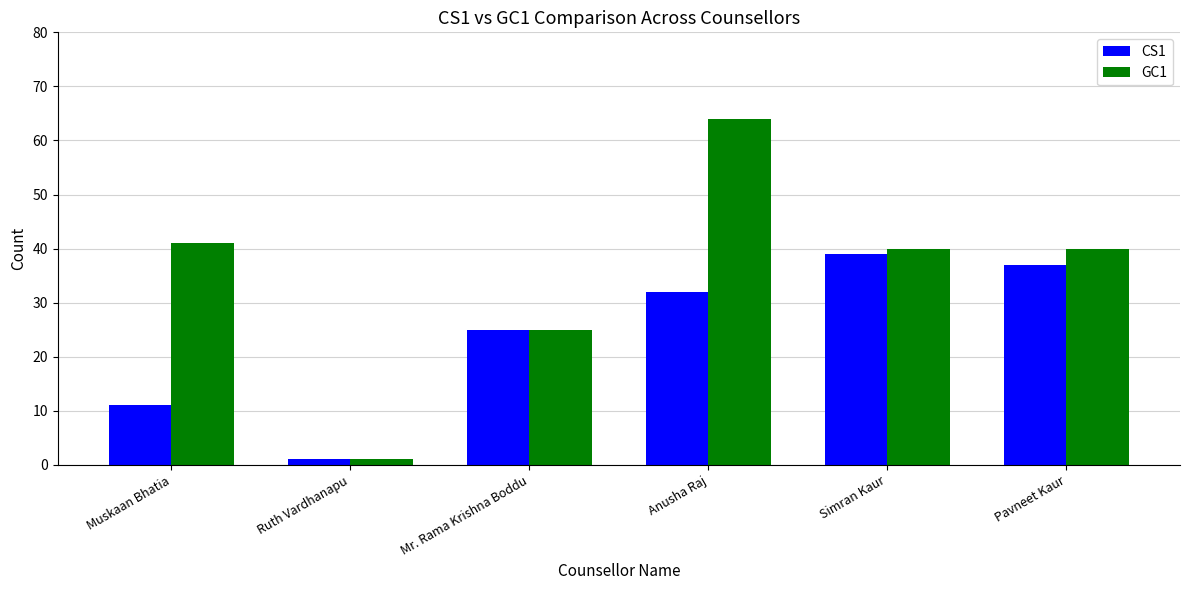

True or false: GC1 has a value of 10 at Simran Kaur.

False